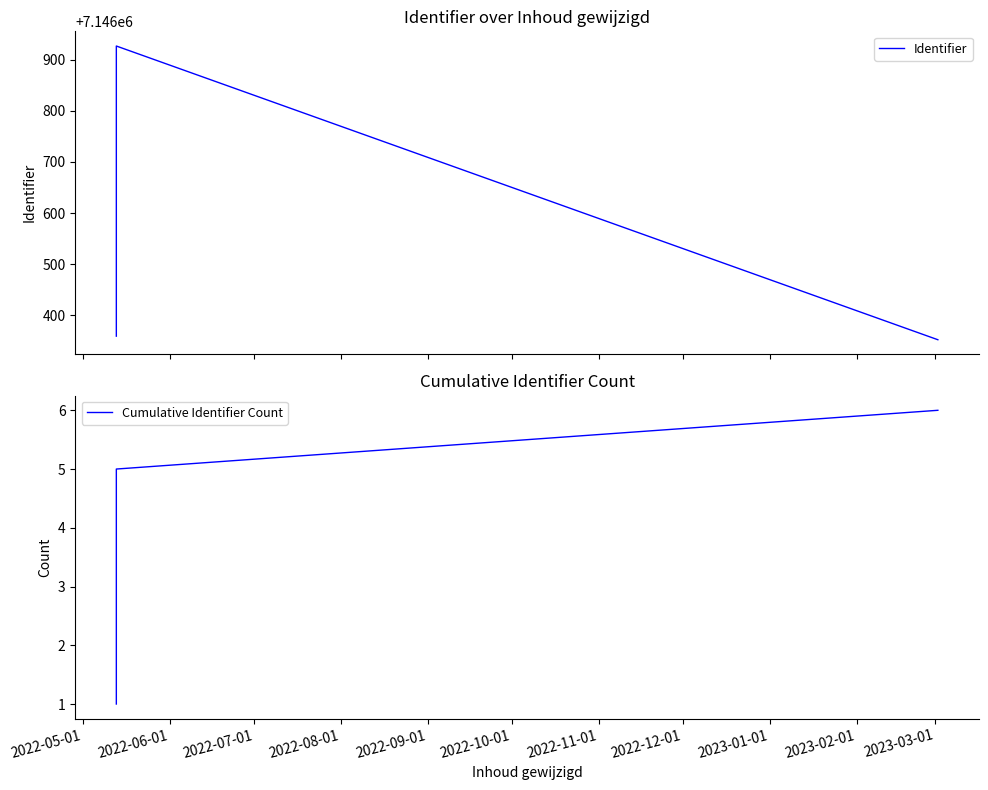

Reading left to right, extract all data points from this chart.

Identifier: 7146359	7146366	7146375	7146923	7146927	7146352
Cumulative Identifier Count: 1	2	3	4	5	6